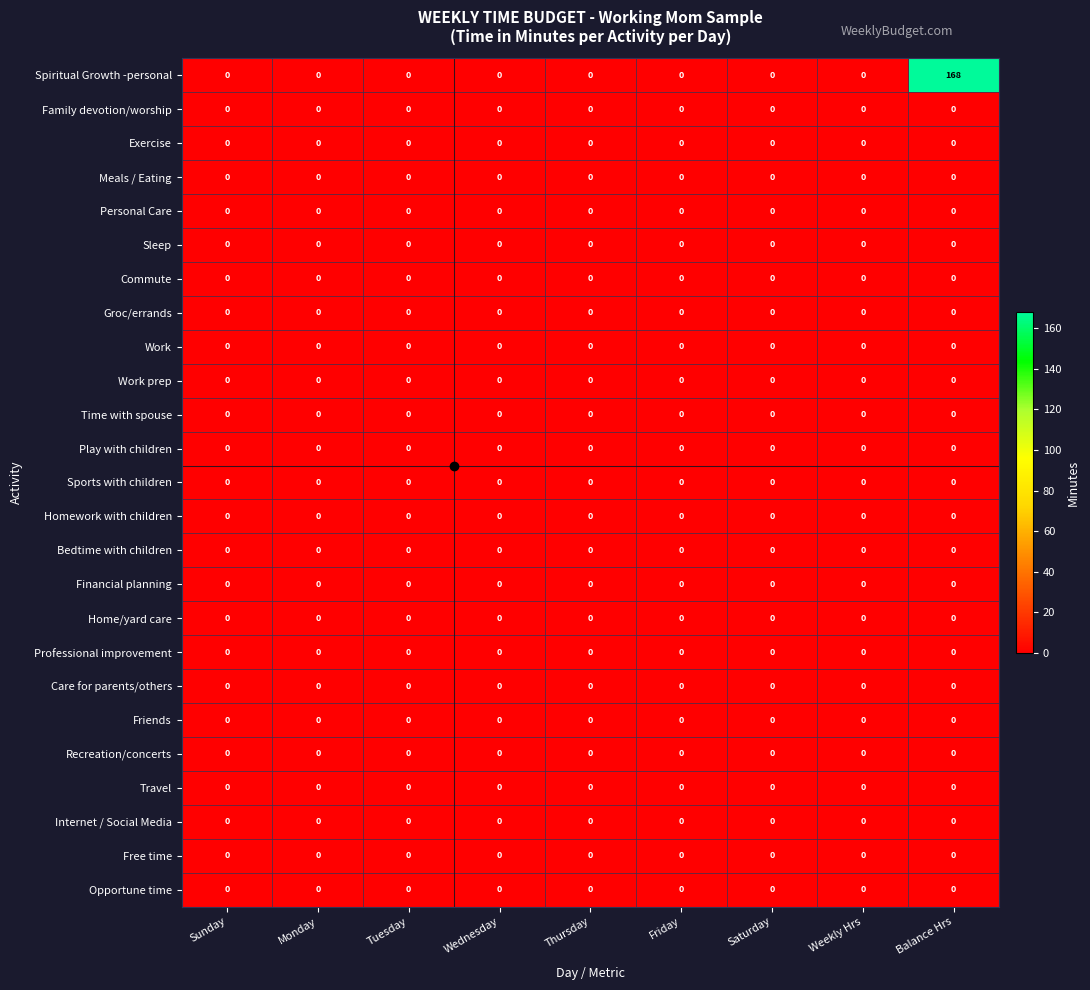

At which category is the sum across all series the highest?

Balance Hrs